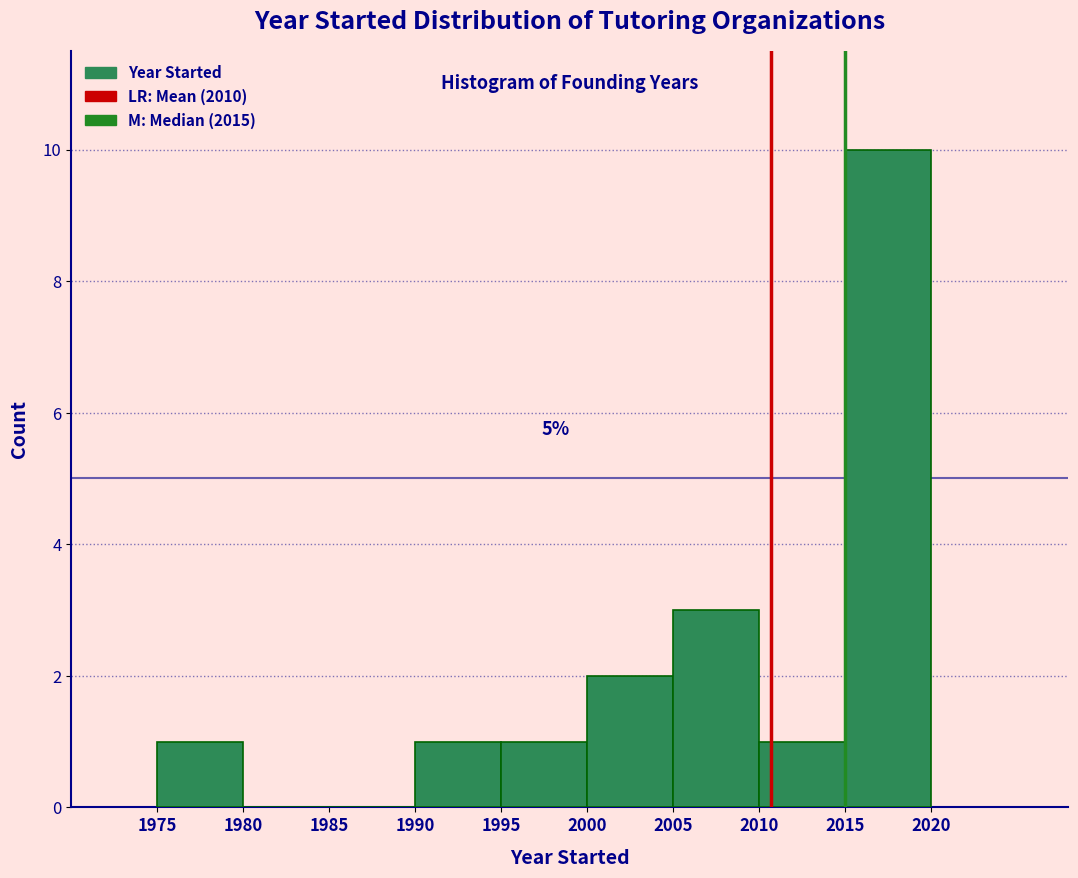

Over which range of the x-axis is the bar tallest?

2015 to 2020